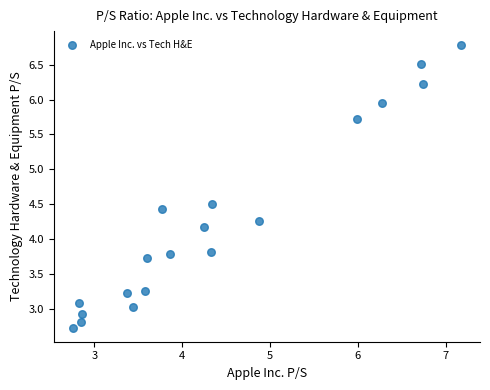

How many data points are displayed?

19